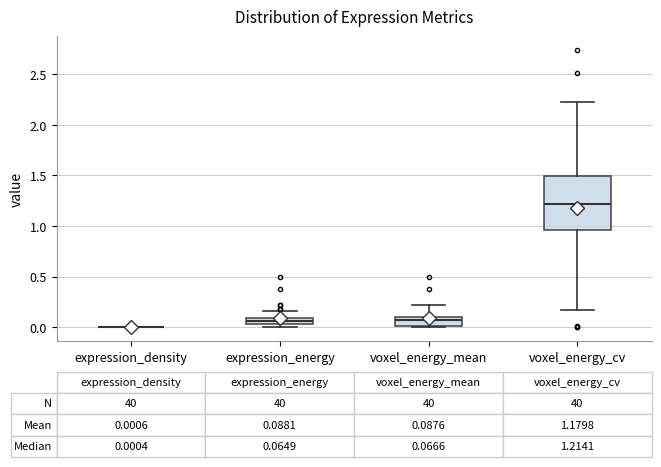

Which box is the tallest, from its lower edge to its upper edge?

voxel_energy_cv